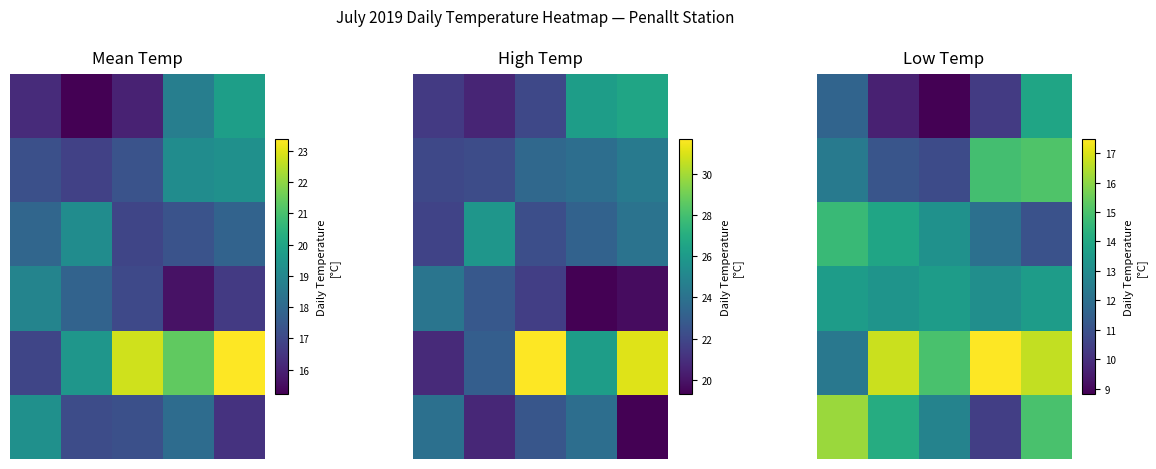

How many series are shown in this chart?

6